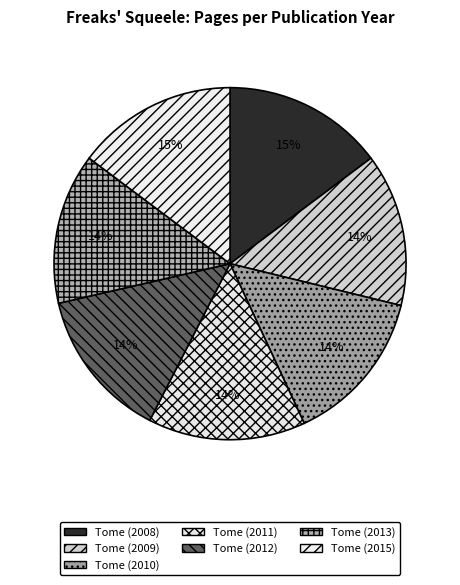

How many slices are in this pie chart?

7